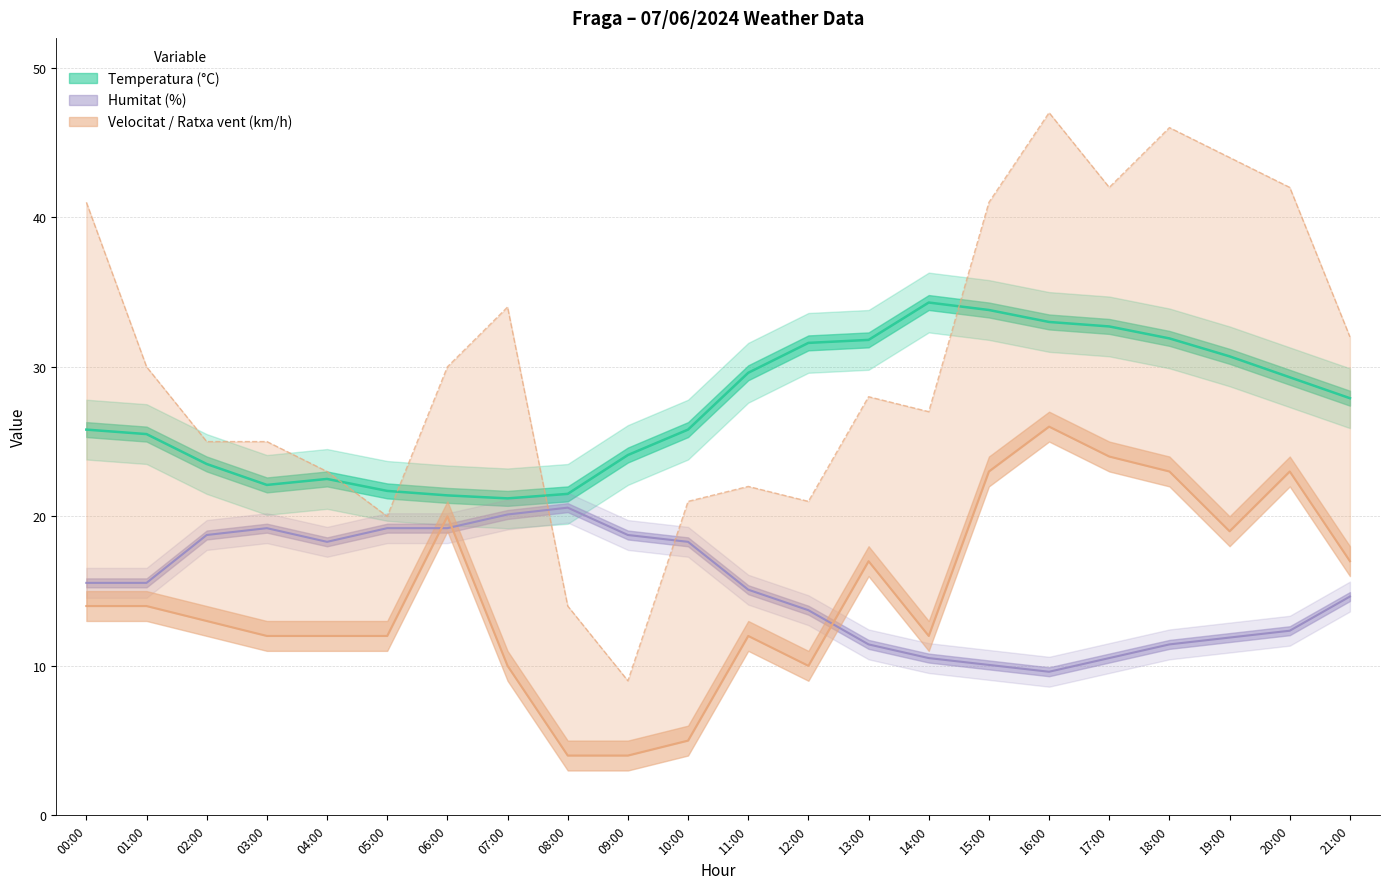

The Humitat (%) series shows 10.5 at 17:00. True or false?

True